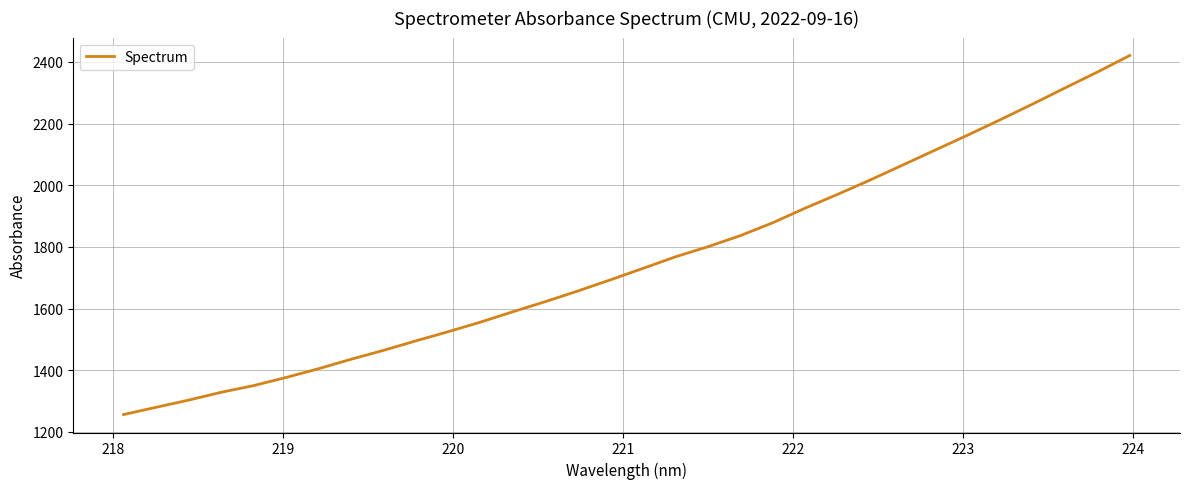

What is the average value?

1755.9